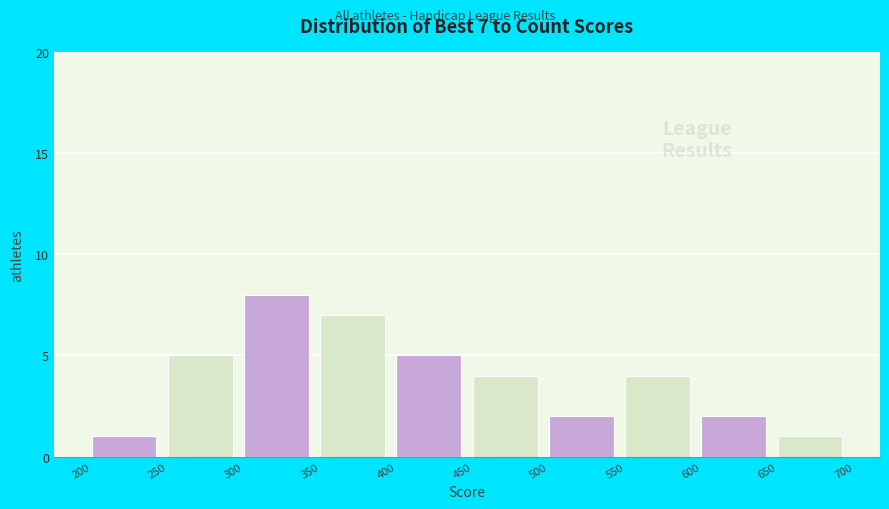

Which range on the x-axis has the tallest bar?

300 to 350